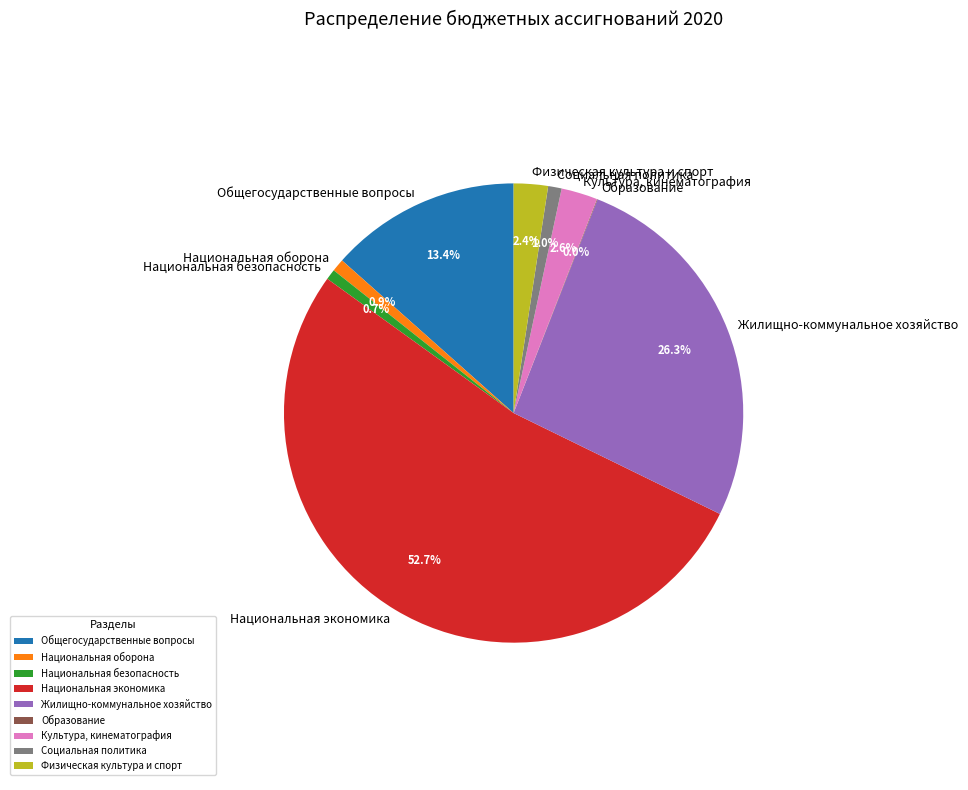

To the nearest percent, what is the difference between the Национальная безопасность and Национальная экономика slice percentages?

52%